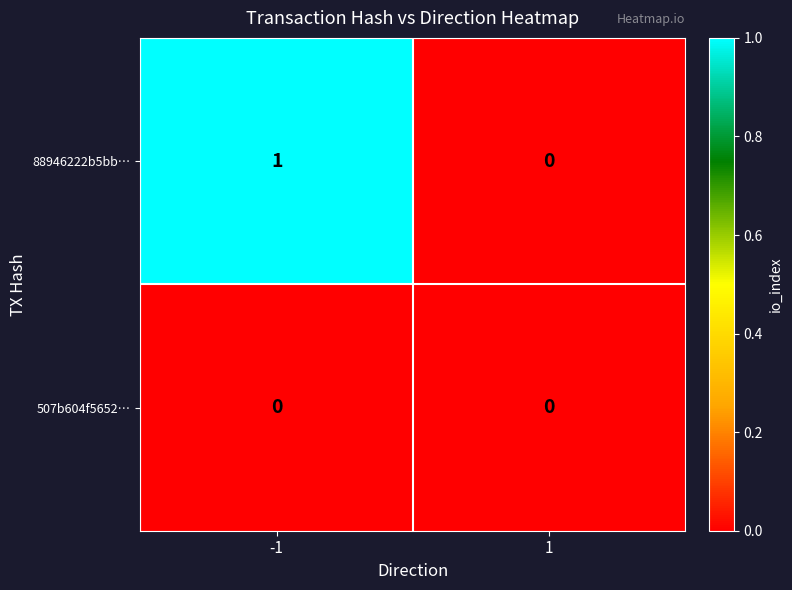

At which category is the sum across all series the highest?

-1